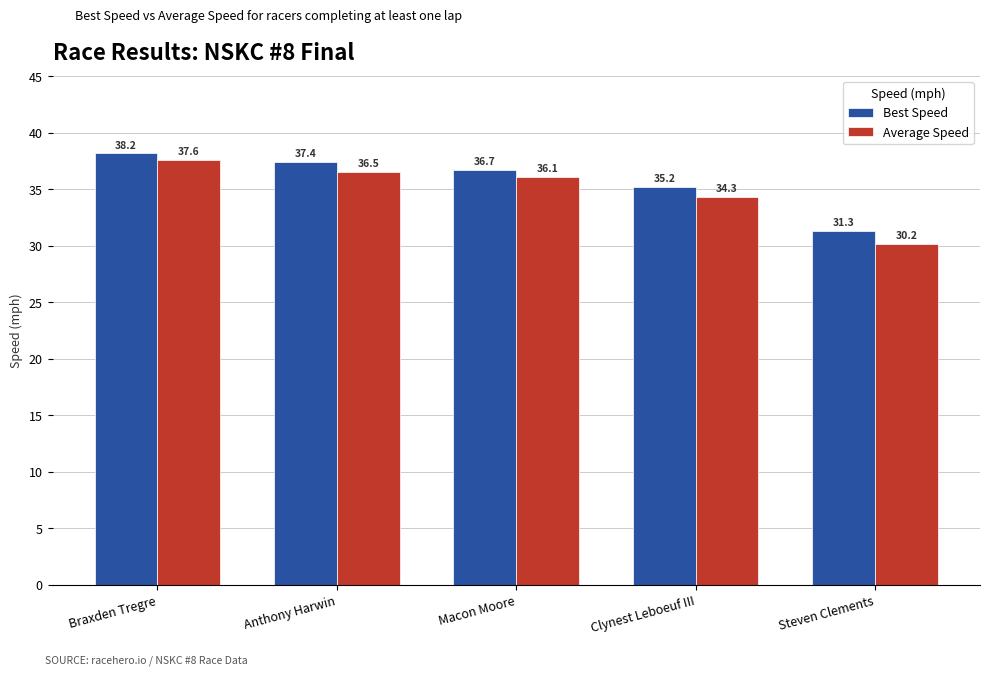

Reading left to right, what are all the values shown in this chart?

Best Speed: Braxden Tregre=38.2	Anthony Harwin=37.4	Macon Moore=36.7	Clynest Leboeuf III=35.2	Steven Clements=31.3
Average Speed: Braxden Tregre=37.6	Anthony Harwin=36.5	Macon Moore=36.1	Clynest Leboeuf III=34.3	Steven Clements=30.2